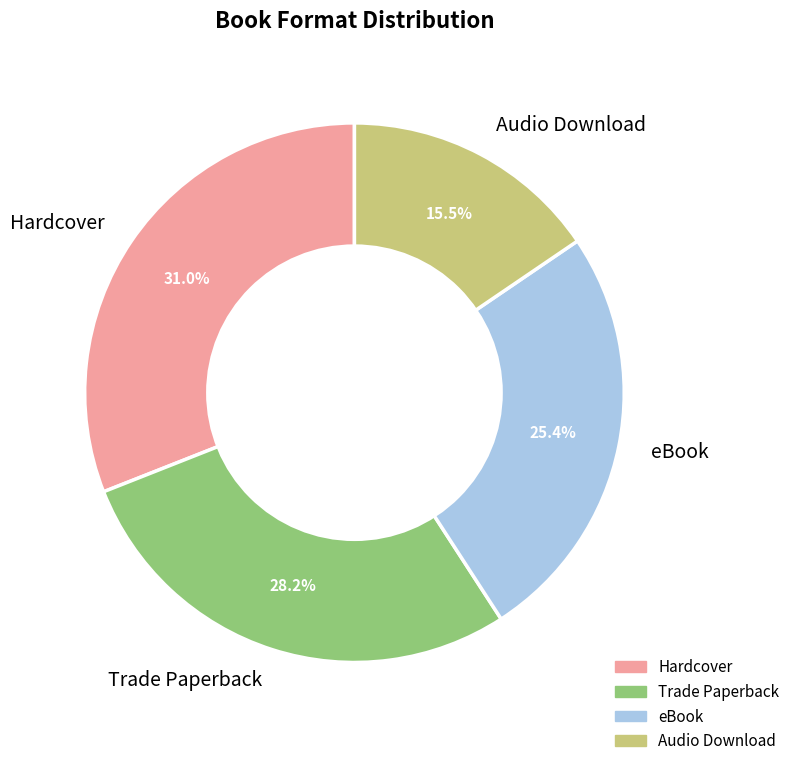

Approximately how many times larger is the value at Trade Paperback compared to Hardcover?

0.9